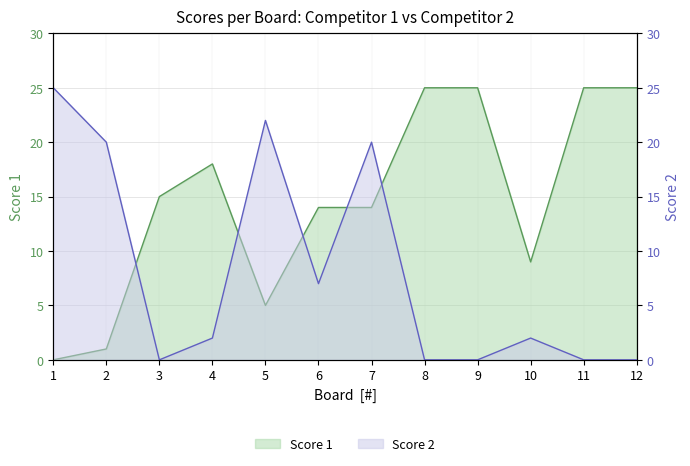

What is the difference between the Score 1 values at 9 and 4?

7